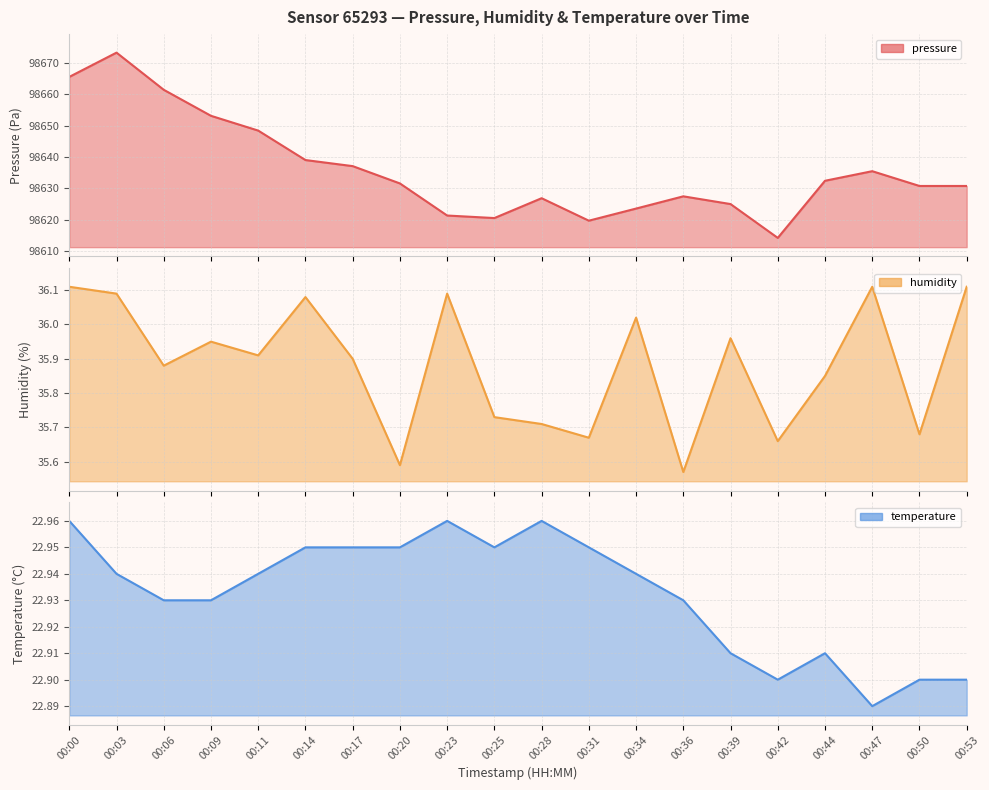

What is the total value across all series at 00:50?

98689.3